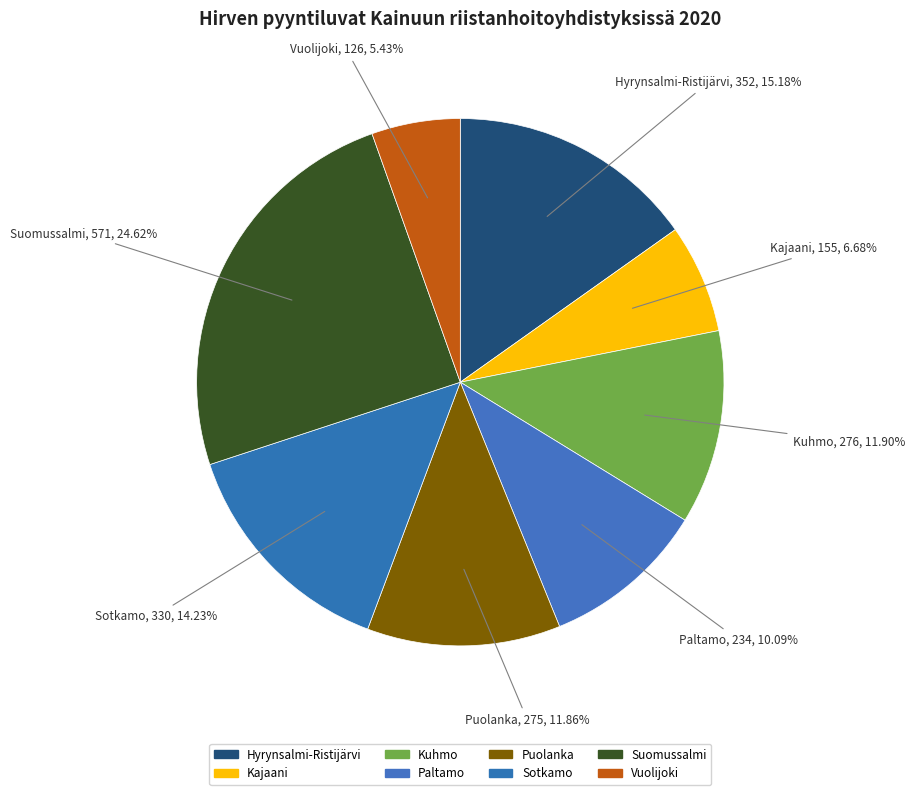

Which category has the smallest portion of the pie?

Vuolijoki